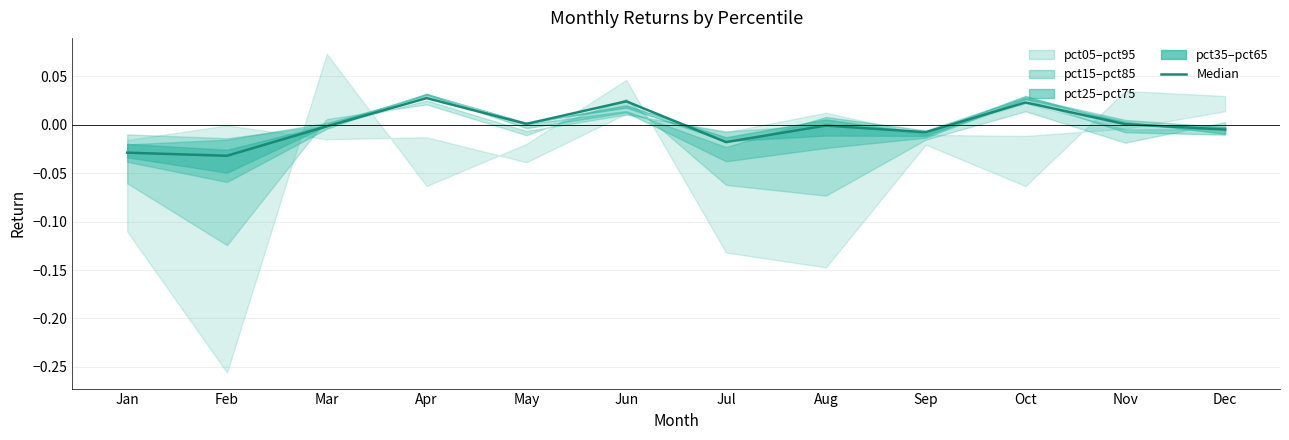

What is the difference between the second highest and second lowest values?

0.1